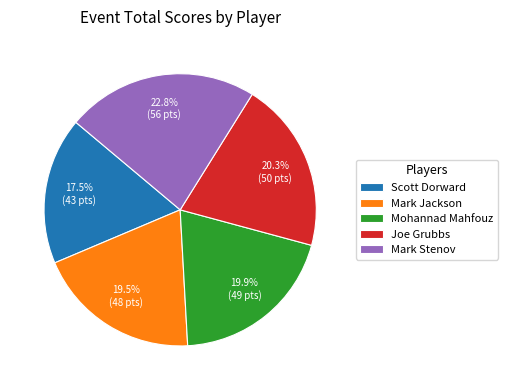

To the nearest percent, what is the combined percentage of Scott Dorward and Mark Jackson?

37%